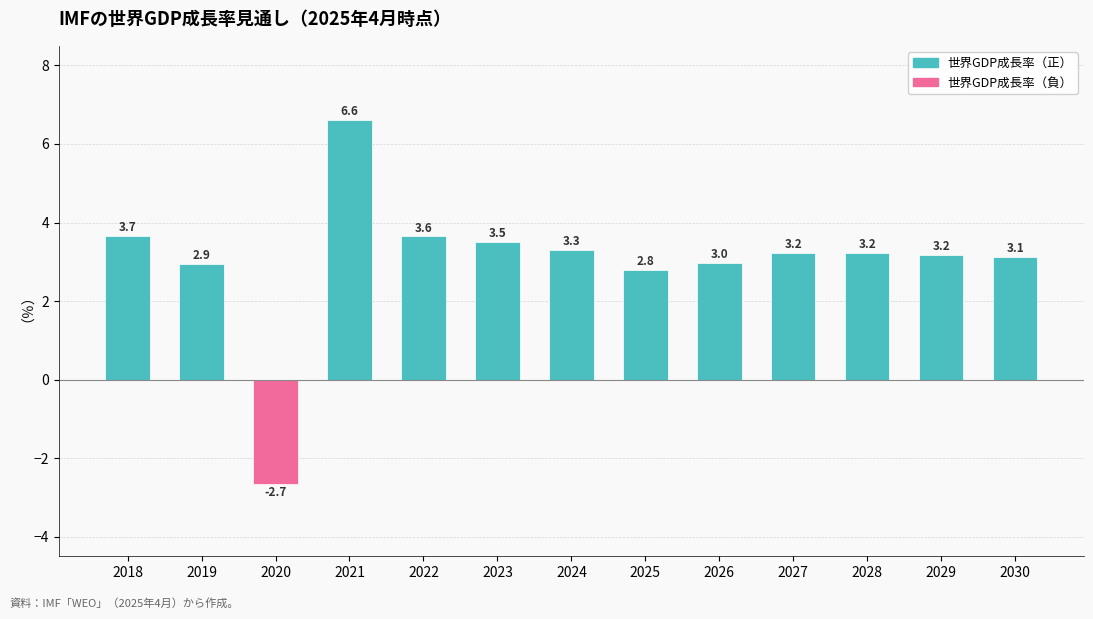

The chart shows a value of 3.3 at 2024. True or false?

True